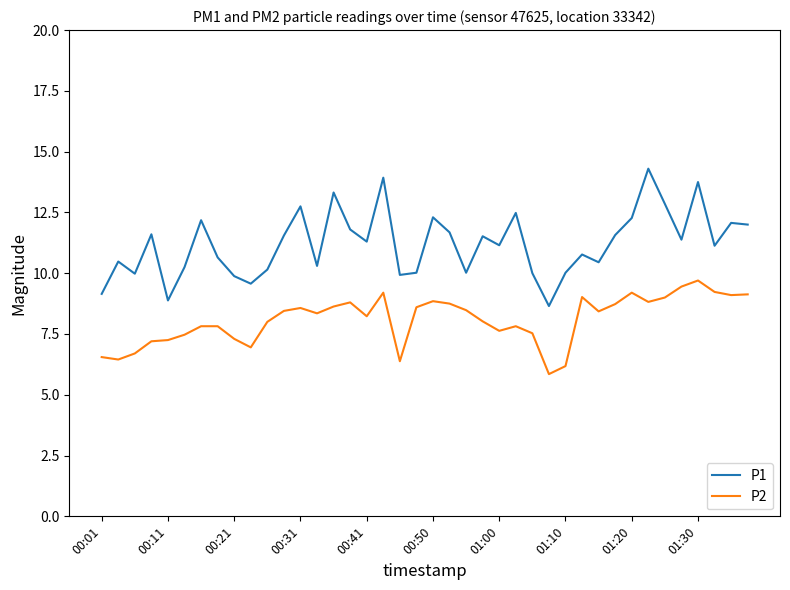

Does the chart display data point markers on the line(s)?

No